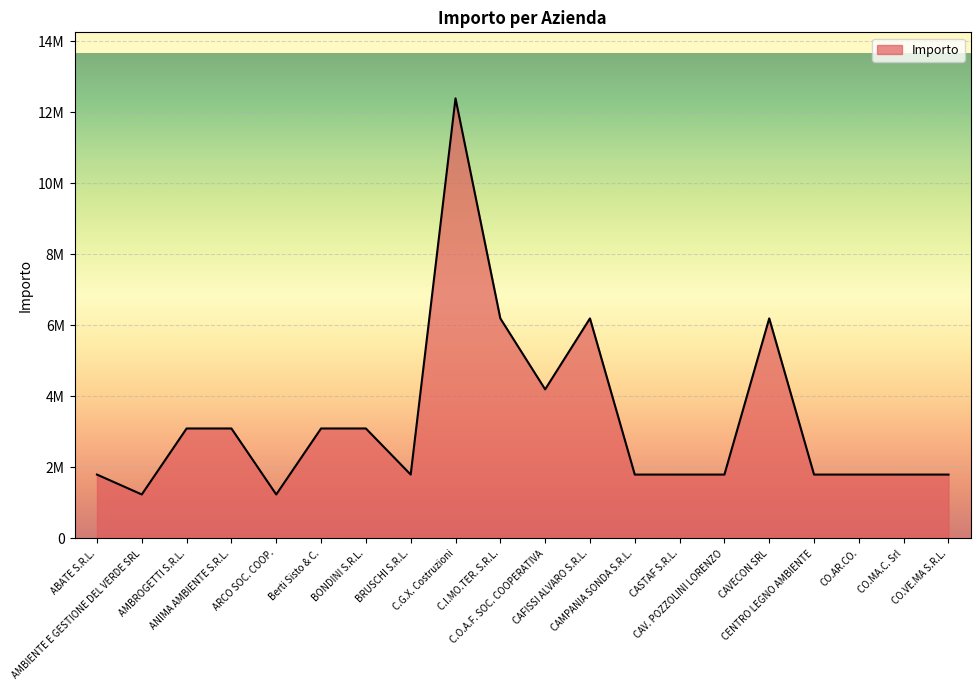

What is the label of the 18th point from the right?

AMBROGETTI S.R.L.